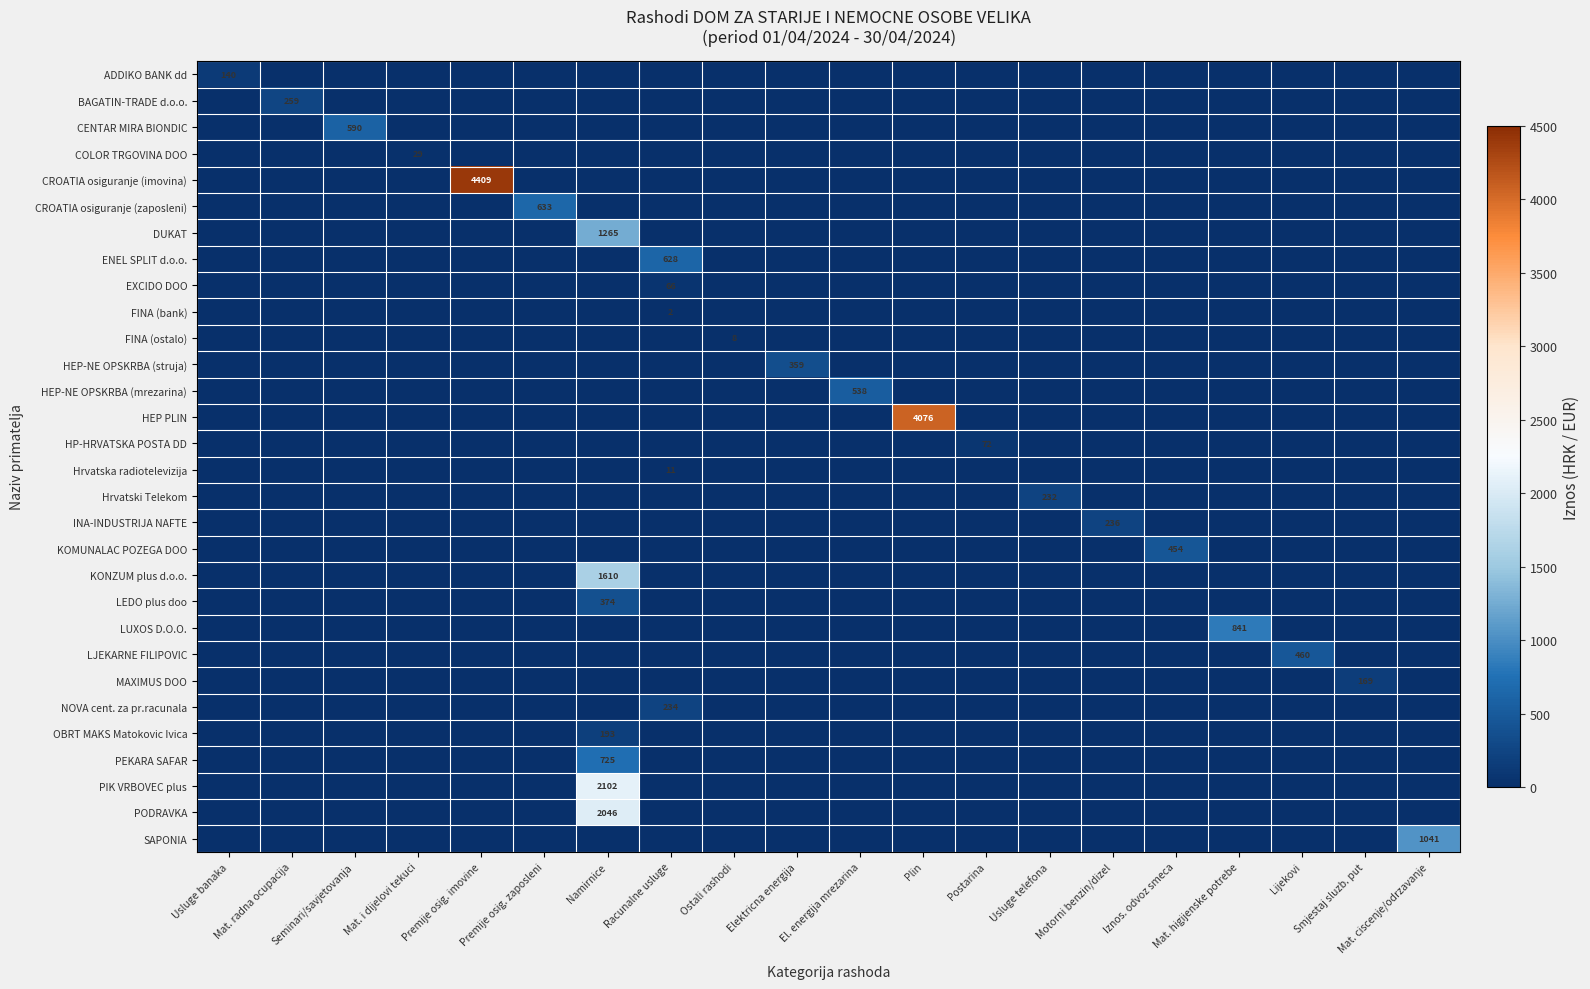

At Ostali rashodi, list the series in order from smallest to largest.

ADDIKO BANK dd, BAGATIN-TRADE d.o.o., CENTAR MIRA BIONDIC, COLOR TRGOVINA DOO, CROATIA osiguranje (imovina), CROATIA osiguranje (zaposleni), DUKAT, ENEL SPLIT d.o.o., EXCIDO DOO, FINA (bank), HEP-NE OPSKRBA (struja), HEP-NE OPSKRBA (mrezarina), HEP PLIN, HP-HRVATSKA POSTA DD, Hrvatska radiotelevizija, Hrvatski Telekom, INA-INDUSTRIJA NAFTE, KOMUNALAC POZEGA DOO, KONZUM plus d.o.o., LEDO plus doo, LUXOS D.O.O., LJEKARNE FILIPOVIC, MAXIMUS DOO, NOVA cent. za pr.racunala, OBRT MAKS Matokovic Ivica, PEKARA SAFAR, PIK VRBOVEC plus, PODRAVKA, SAPONIA, FINA (ostalo)